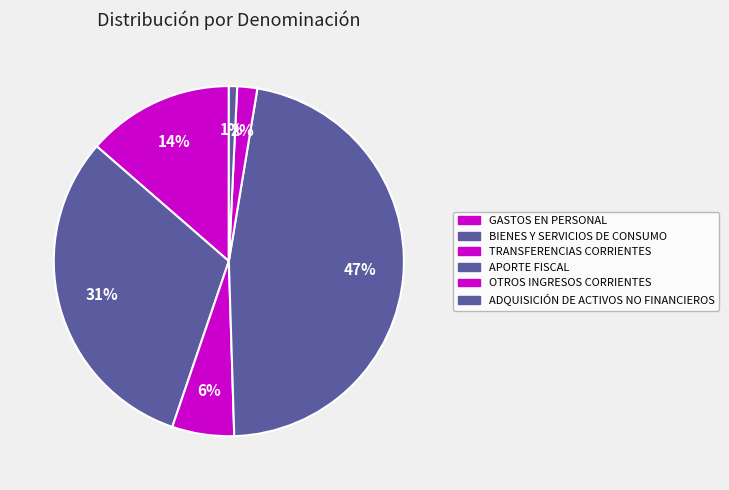

Does ADQUISICIÓN DE ACTIVOS NO FINANCIEROS represent more than half of the total?

No